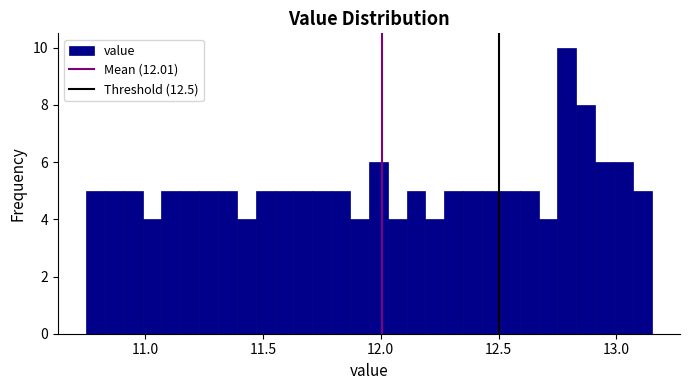

Read against the x-axis, roughly where is the centre of the tallest bar?

12.80